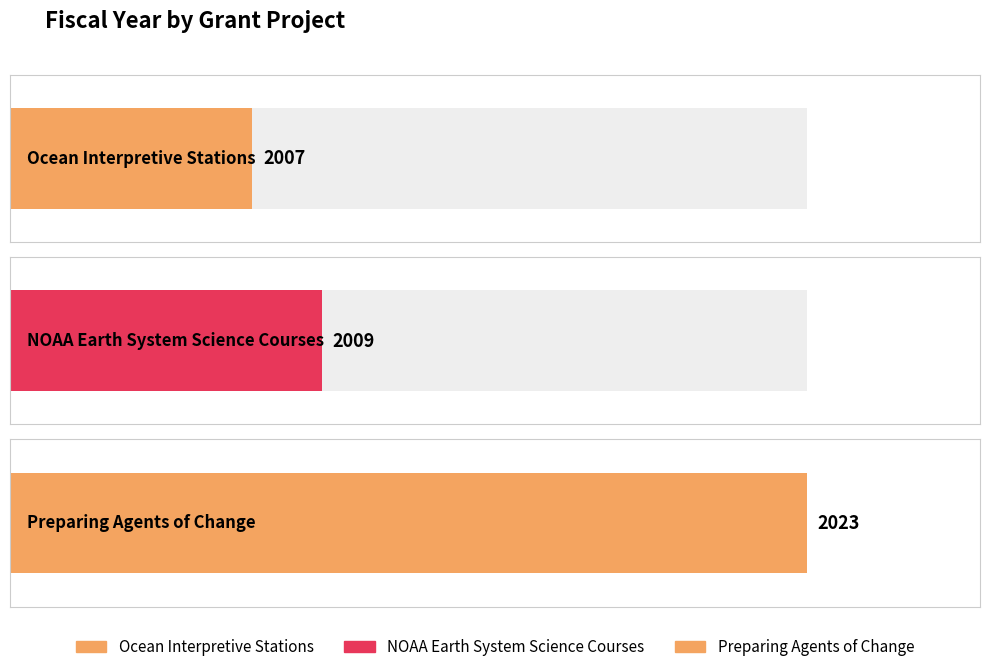

Rank the categories by value from lowest to highest.

Ocean Interpretive Stations, NOAA Earth System Science Courses, Preparing Agents of Change